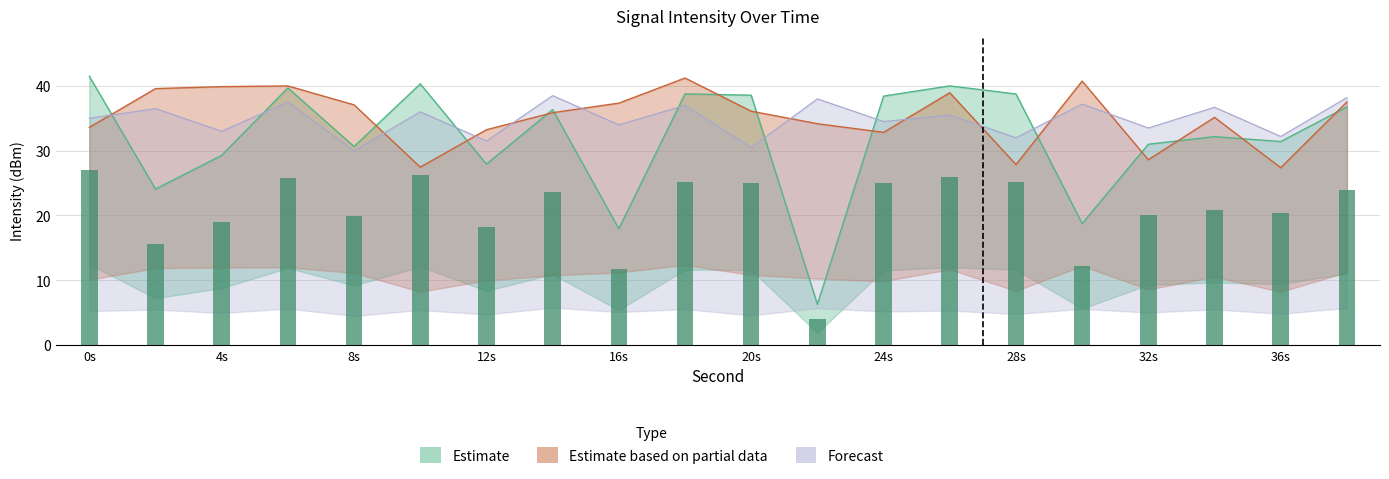

Rank the series by their maximum value, from highest to lowest.

Estimate, Estimate based on partial data, Forecast